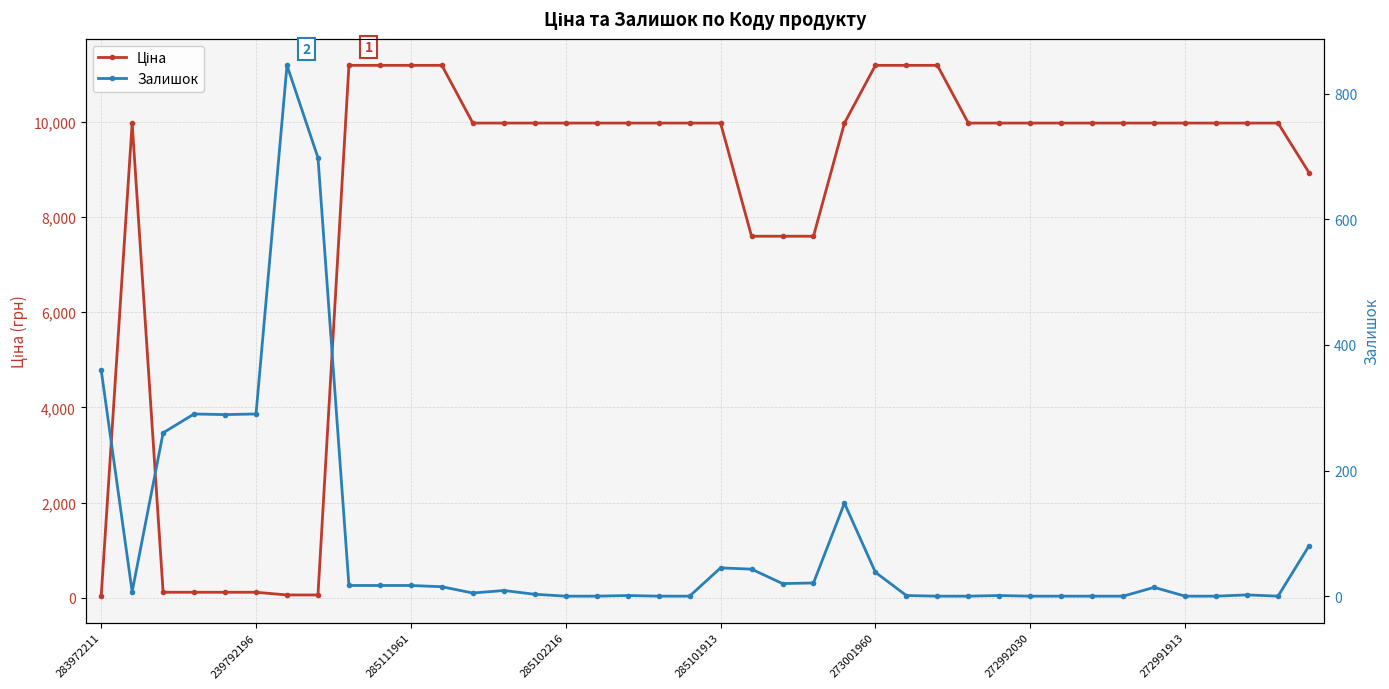

Where is Ціна nearest to the value 5610?

21